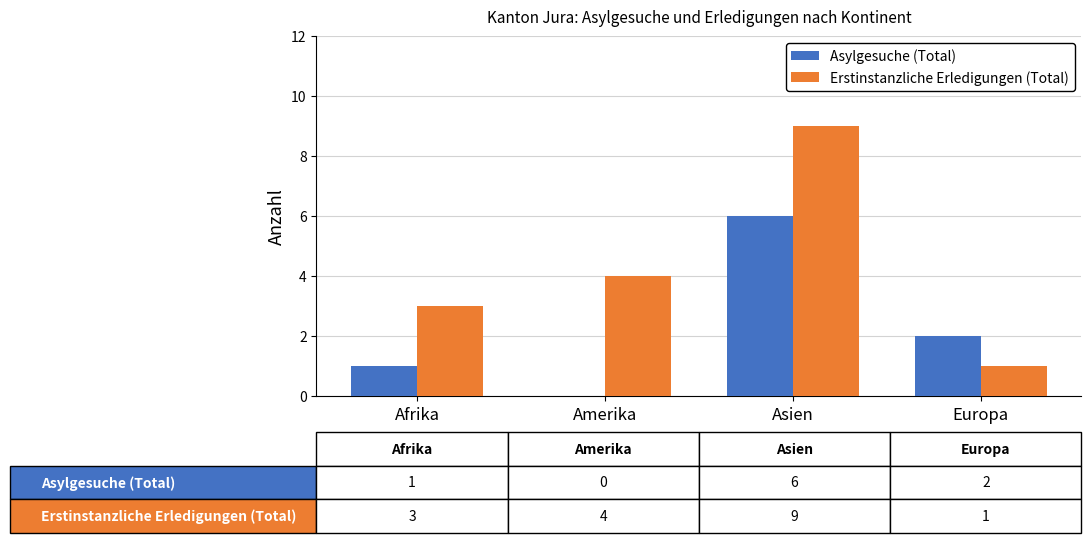

Between Afrika and Asien, which series saw the biggest shift?

Erstinstanzliche Erledigungen (Total)